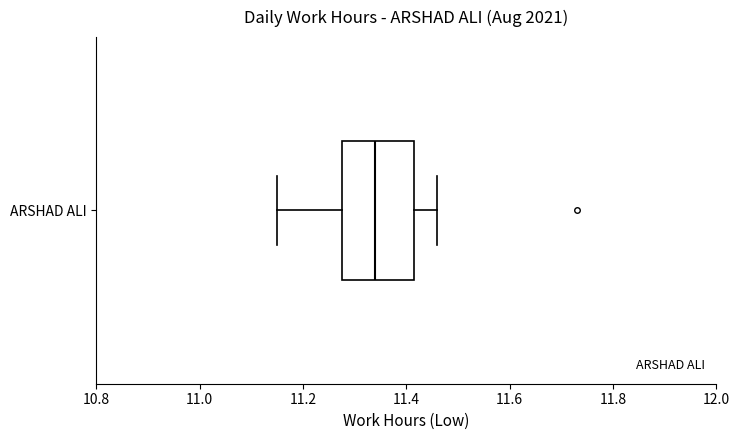

Where does the left whisker of the box for ARSHAD ALI end on the x-axis? The values are not printed on the chart, so give them approximately, as read against the axis.

11.16